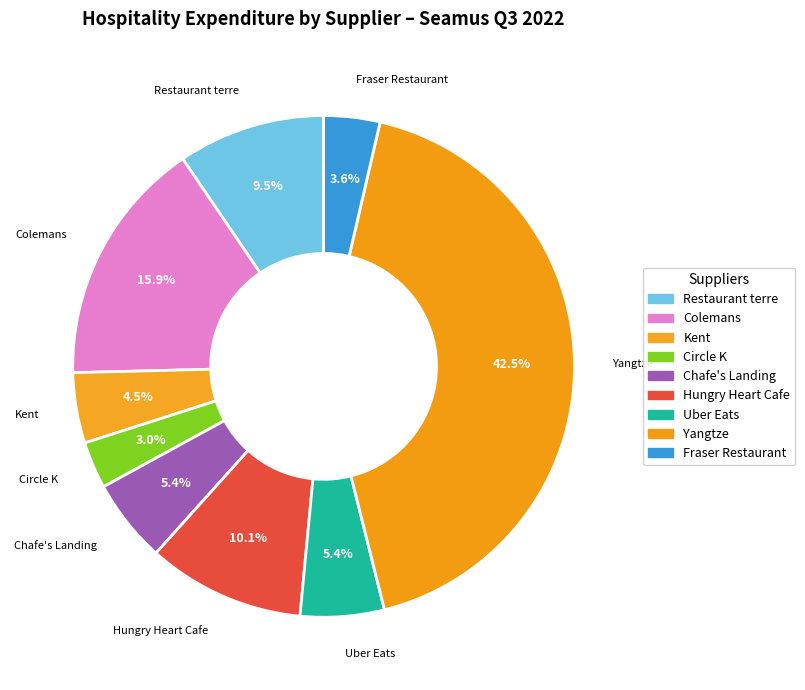

True or false: Fraser Restaurant accounts for 4% of the total.

True